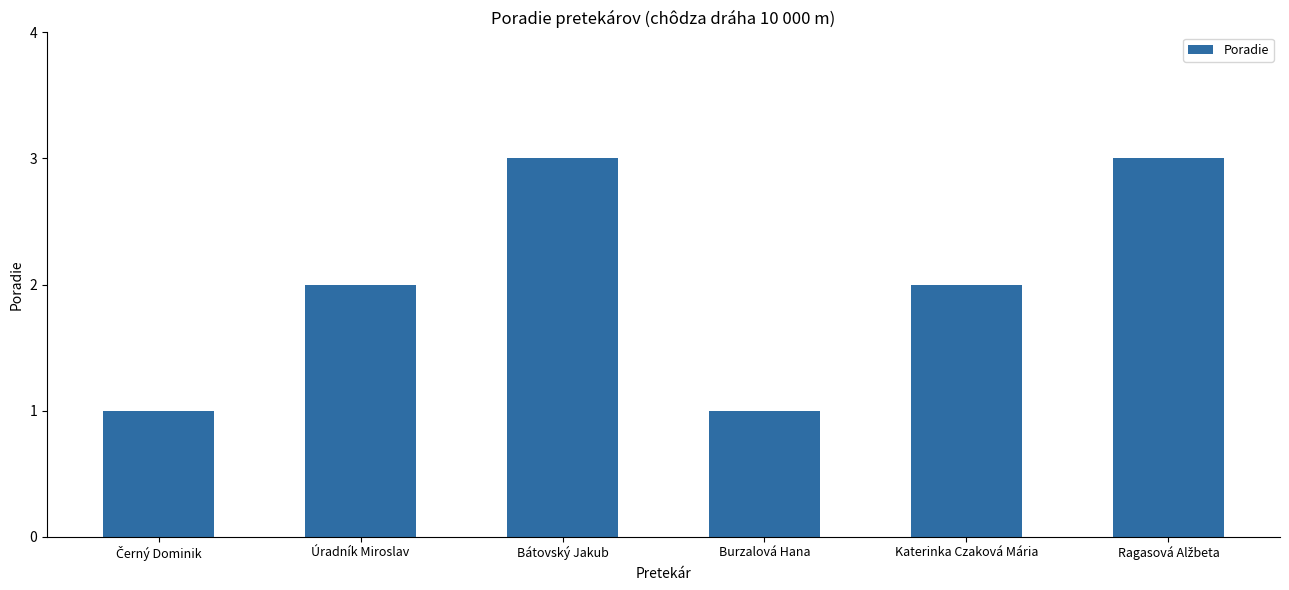

What is the sum of all values?

12